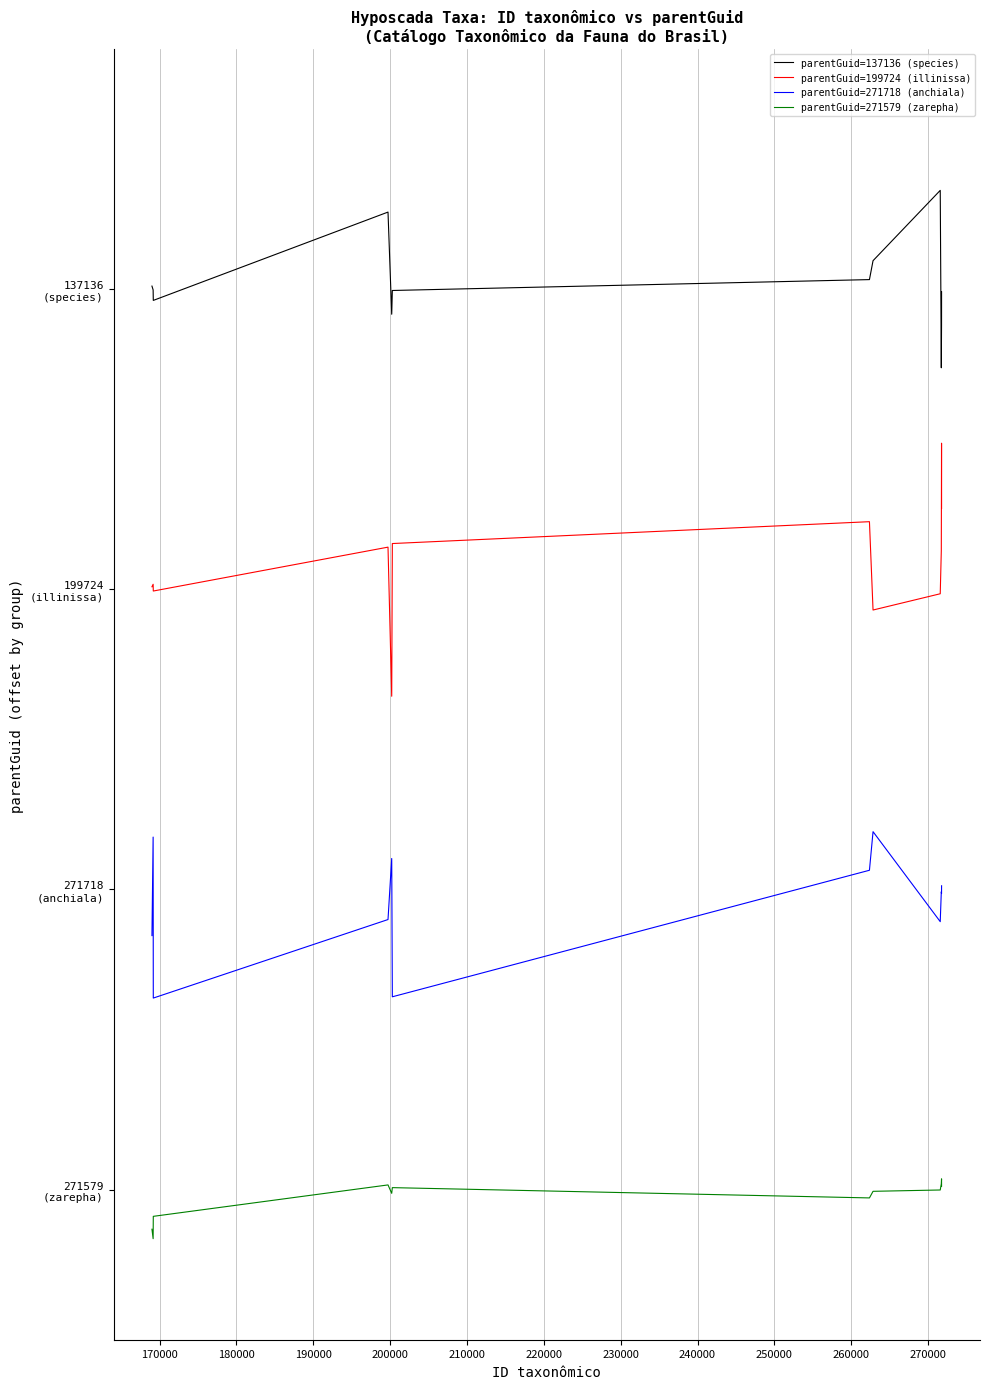

In parentGuid=271718 (anchiala), how many points are lower than both neighbors (excluding endpoints)?

4